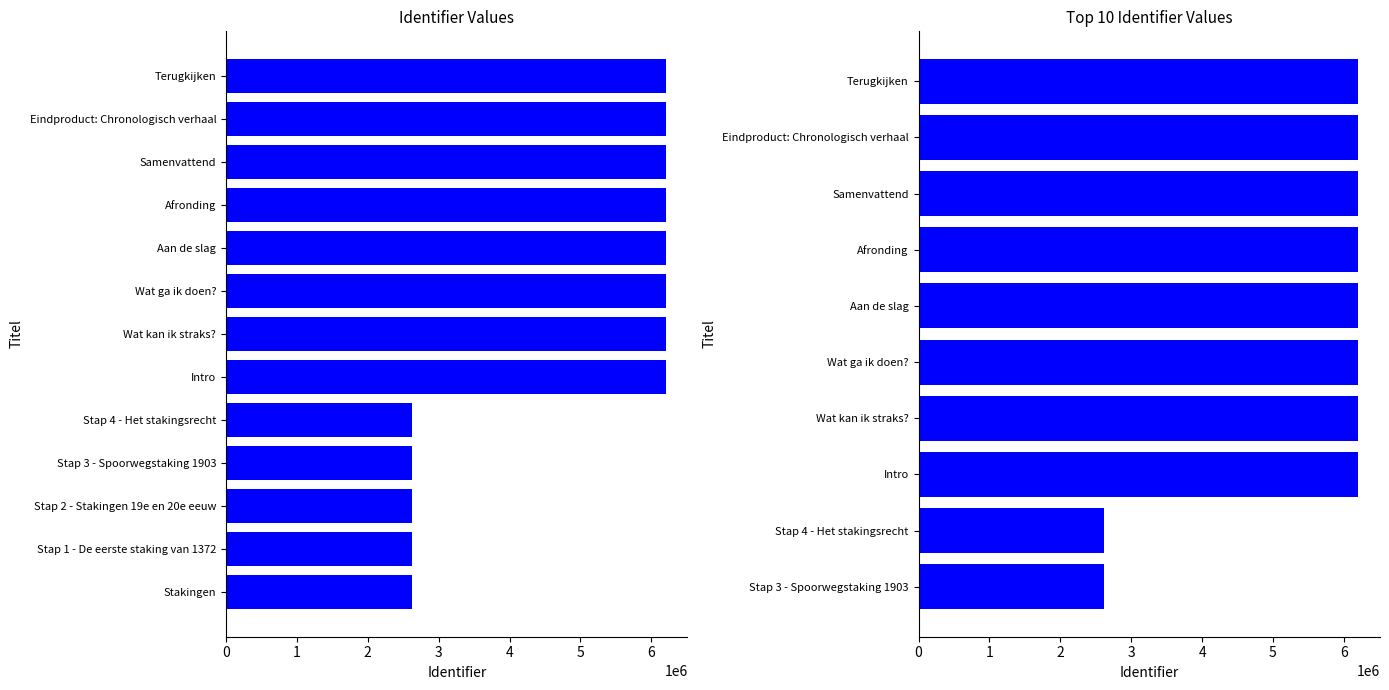

True or false: the data shows 6200228 at Aan de slag.

True